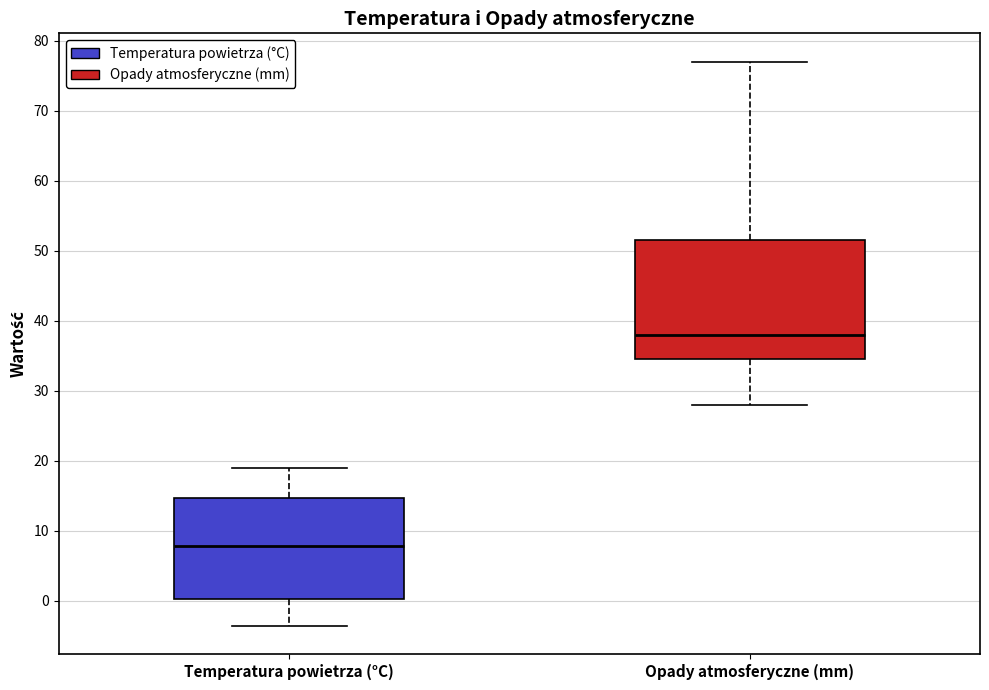

Reading left to right, transcribe this box plot: for each box, give where its median line is, the range the box spans, and where its two whiskers end, as read against the y-axis. The values are not printed on the chart, so give them approximately, as read against the axis.

Temperatura powietrza (°C): median 8, box 0 to 15, whiskers -4 to 19
Opady atmosferyczne (mm): median 38, box 35 to 52, whiskers 28 to 77